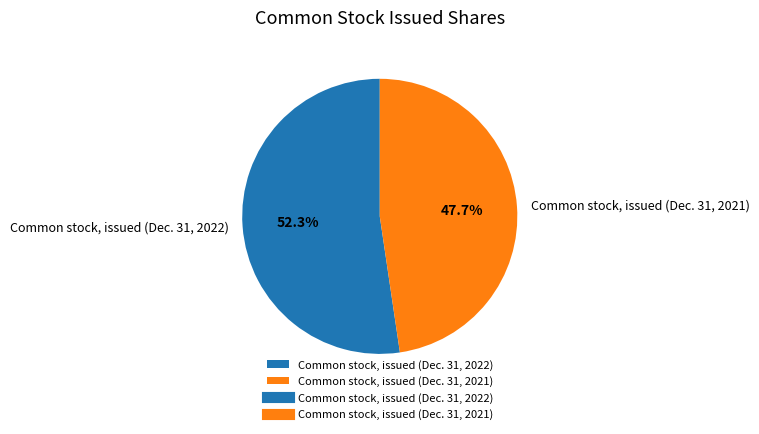

To the nearest percent, what is the difference between the Common stock, issued (Dec. 31, 2021) and Common stock, issued (Dec. 31, 2022) slice percentages?

5%